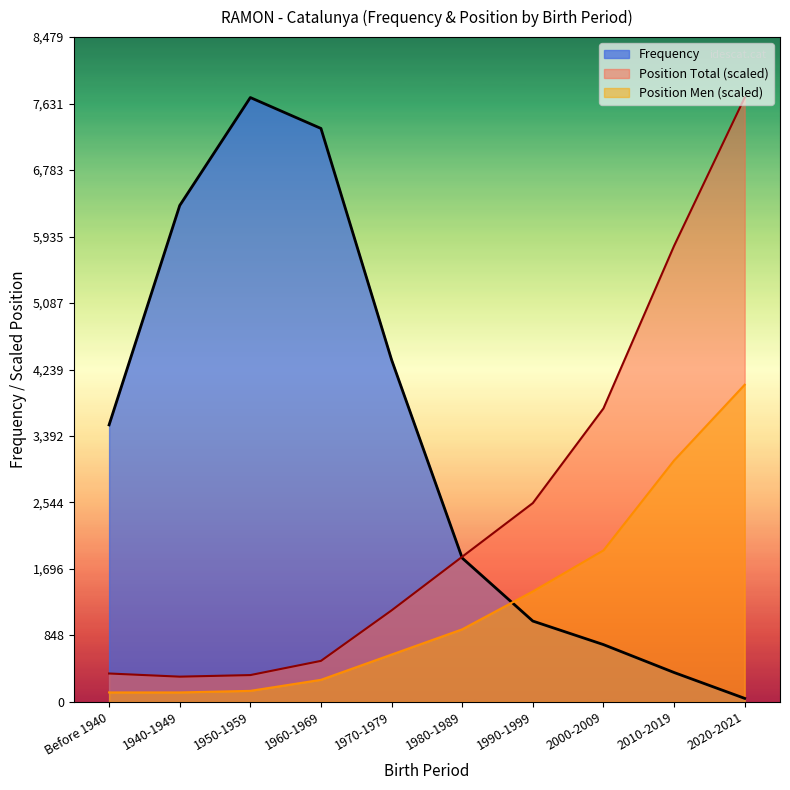

Where do Frequency and Position Total first cross each other?

1970-1979 and 1980-1989